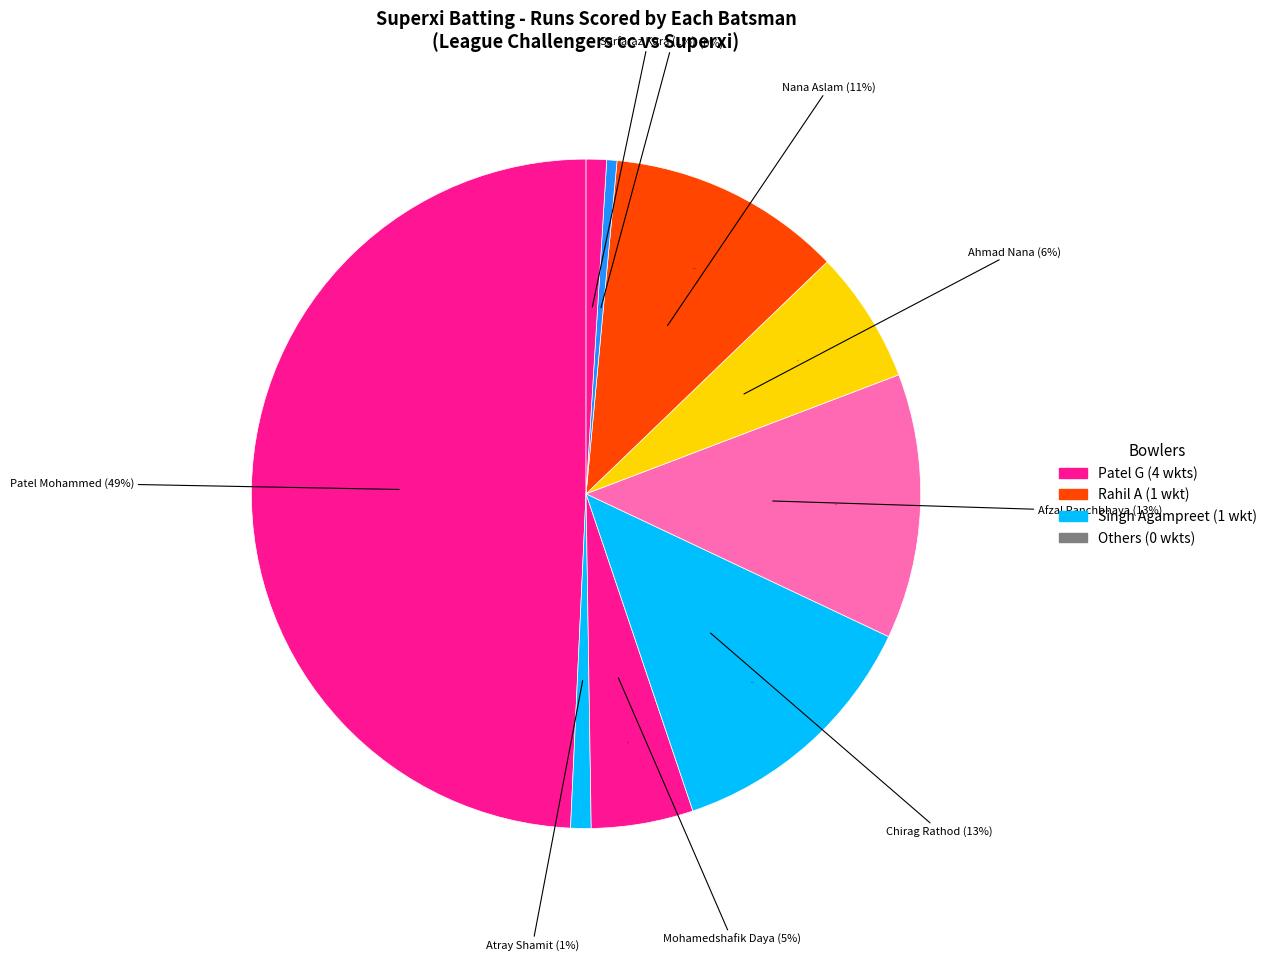

Combined, what portion of the pie is Sarfaraz Kara and Nana Aslam?

12.3%